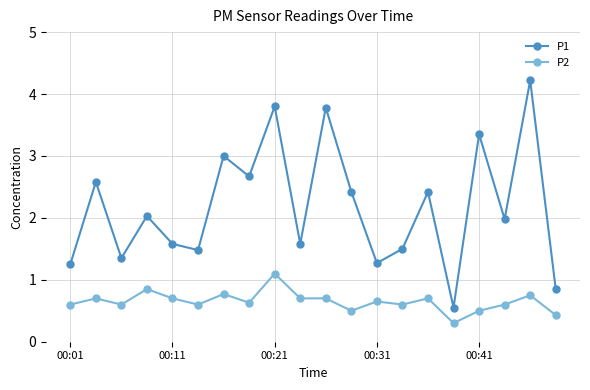

What is the smallest value displayed?

0.3